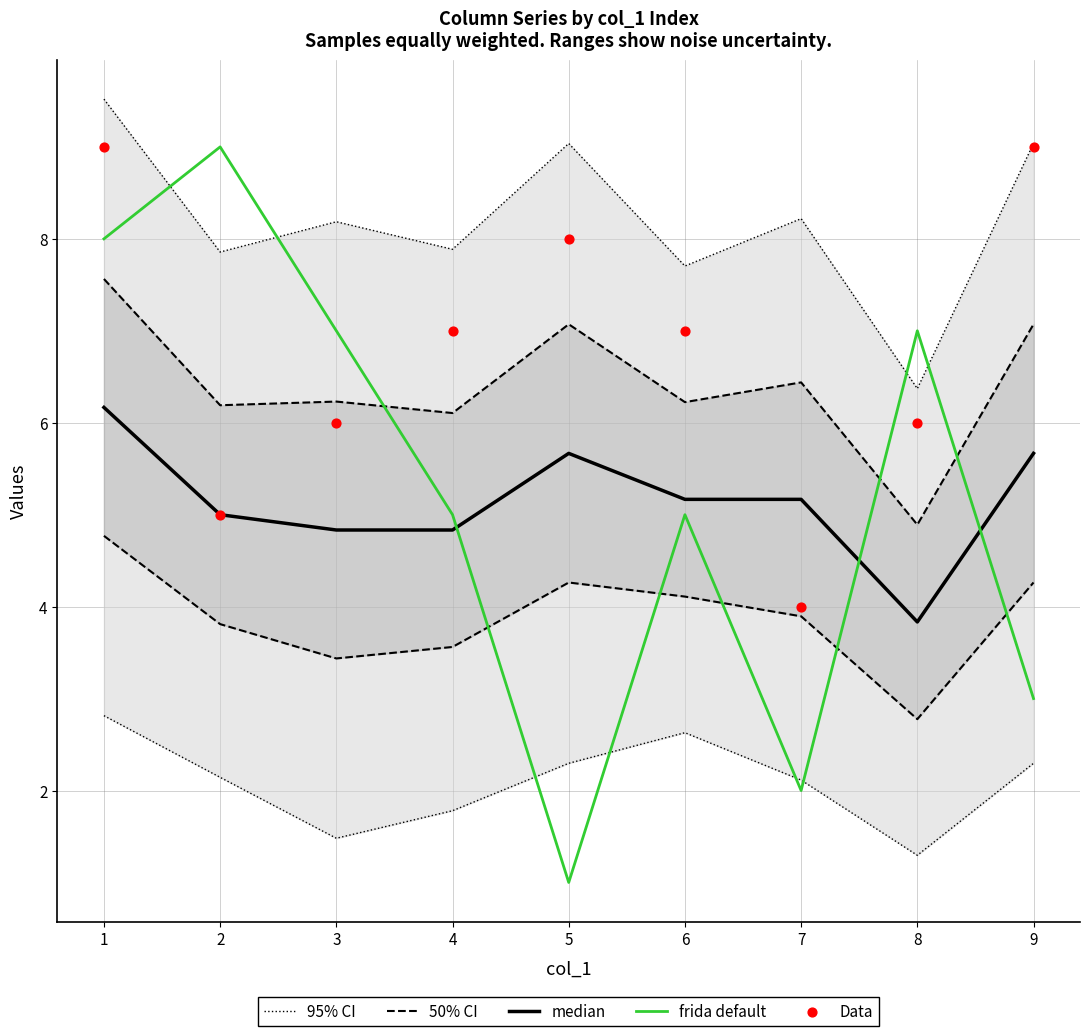

Which series has the largest total across all categories?

Data